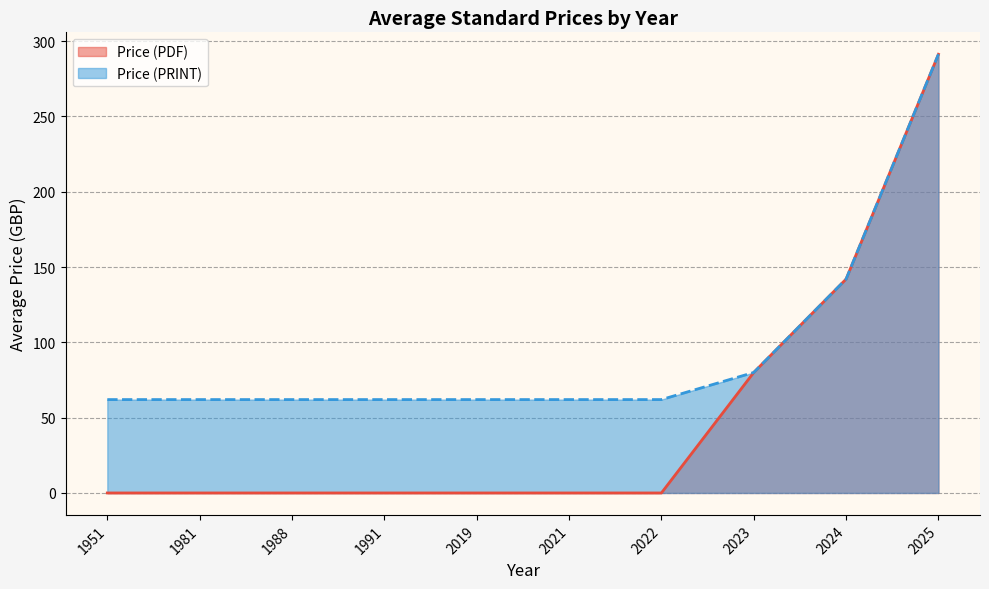

True or false: Price (PRINT) and Price (PDF) intersect in this chart.

False